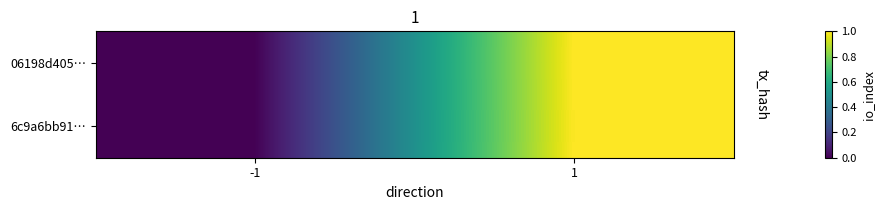

How many categories are shown in the chart?

2